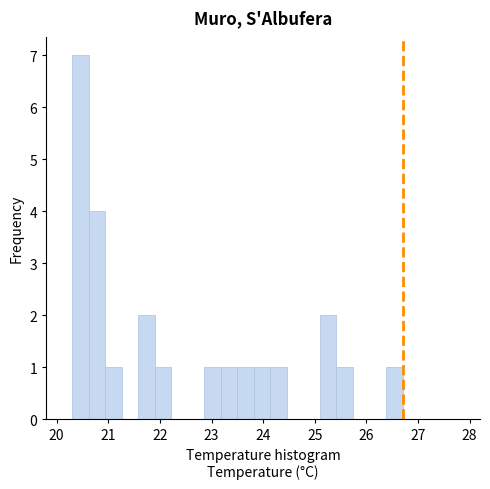

Around what value on the x-axis is the tallest bar? Give the approximate position of its centre, as read against the axis.

20.5